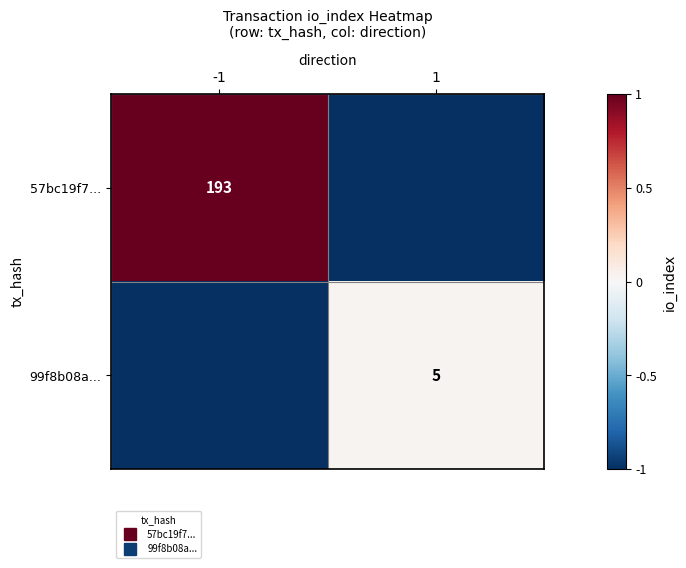

What is the difference between the 99f8b08a... values at -1 and 1?

1.0